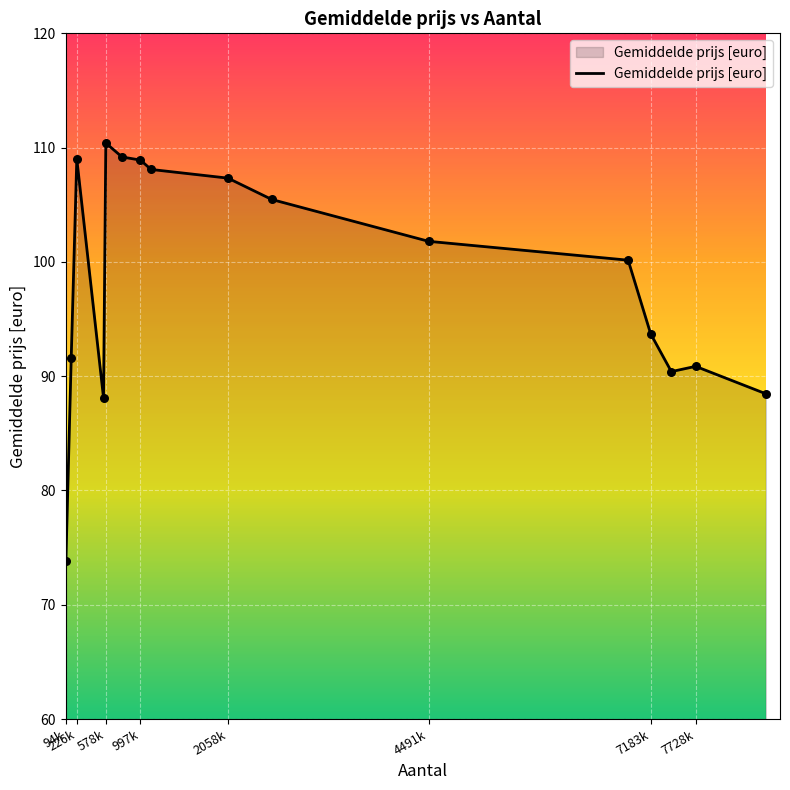

What is the maximum value shown in the chart?

110.4